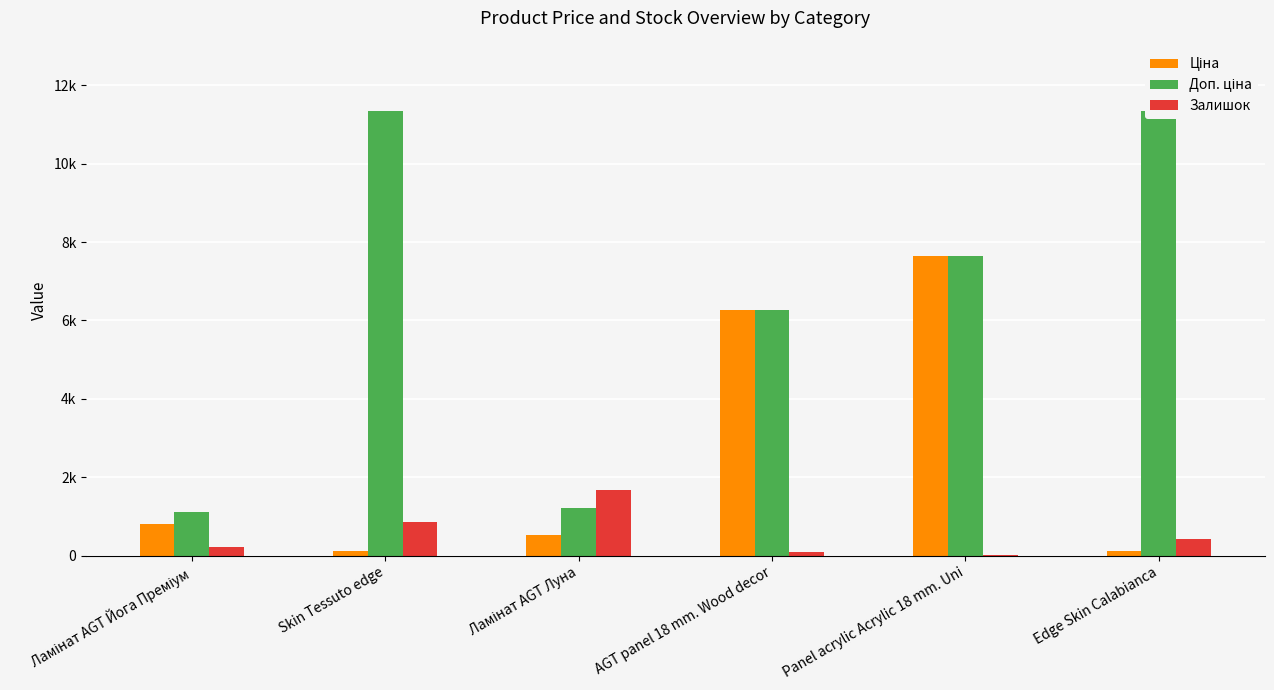

At which label is Доп. ціна closest to 6217?

AGT panel 18 mm. Wood decor